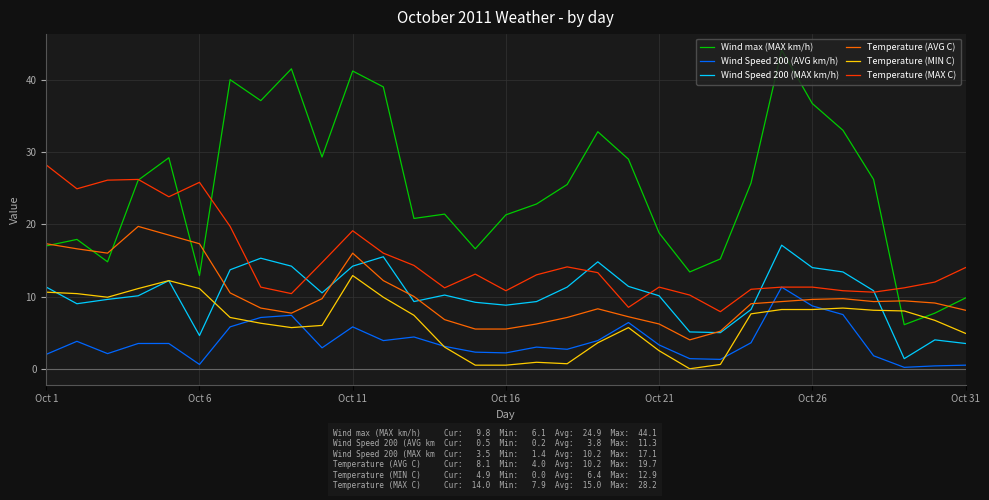

Which series has the largest range (max minus min)?

Wind max (MAX km/h)